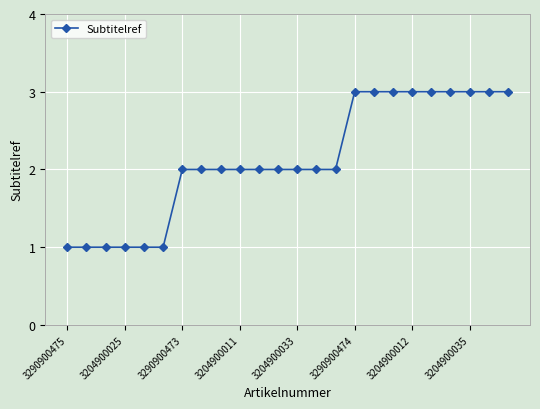

What is the maximum value shown in the chart?

3